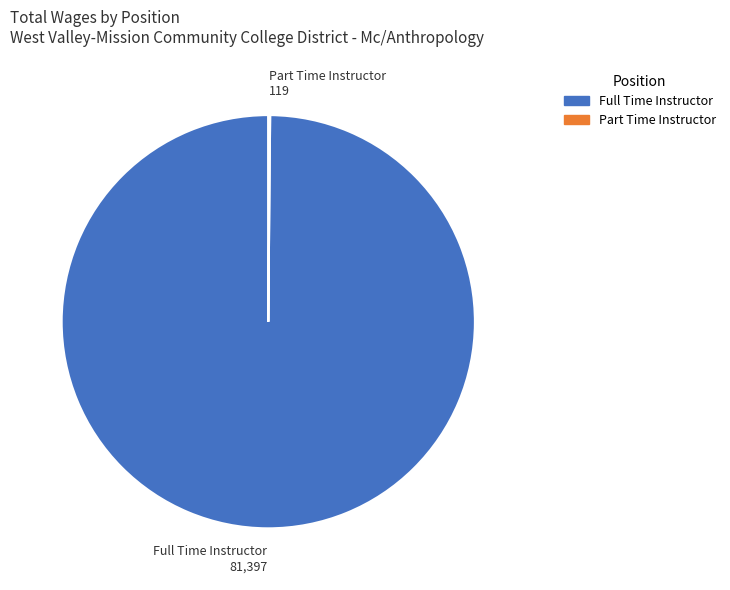

Which category has the biggest portion of the pie?

Full Time Instructor